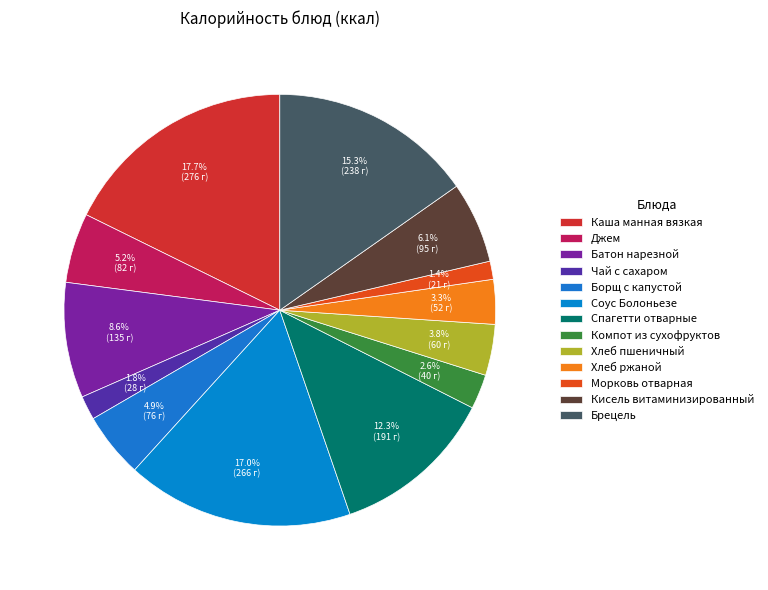

How many segments does this pie chart have?

13